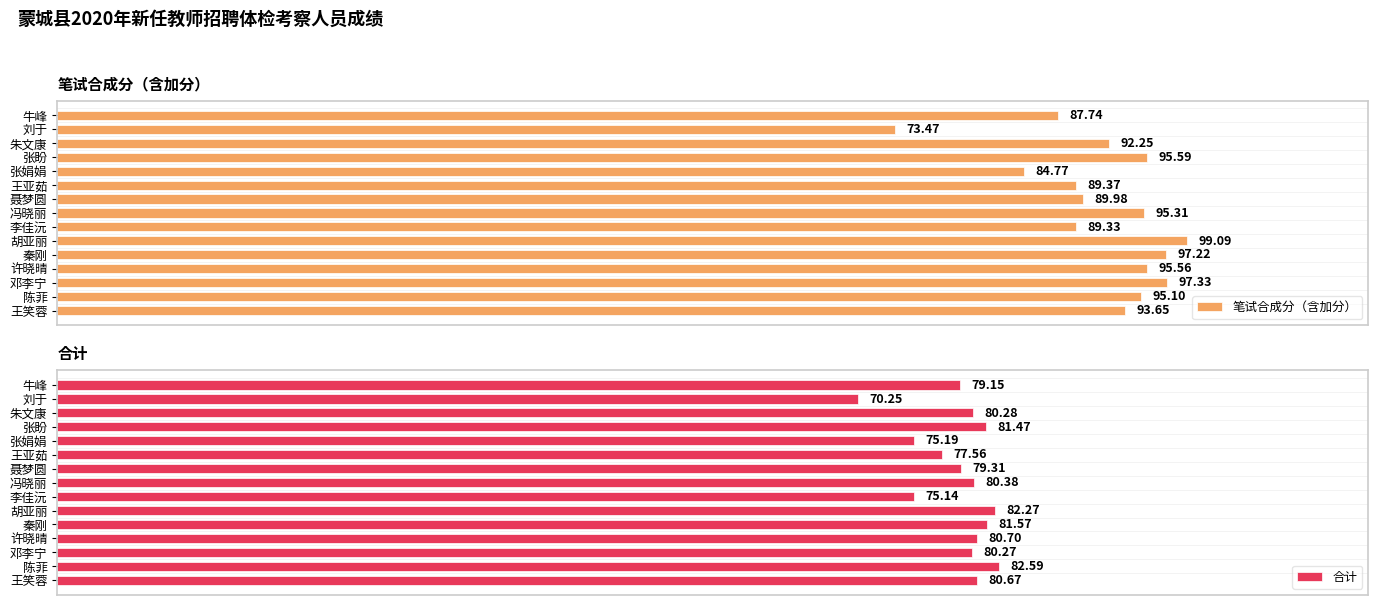

Where is 合计 nearest to the value 76?

张娟娟